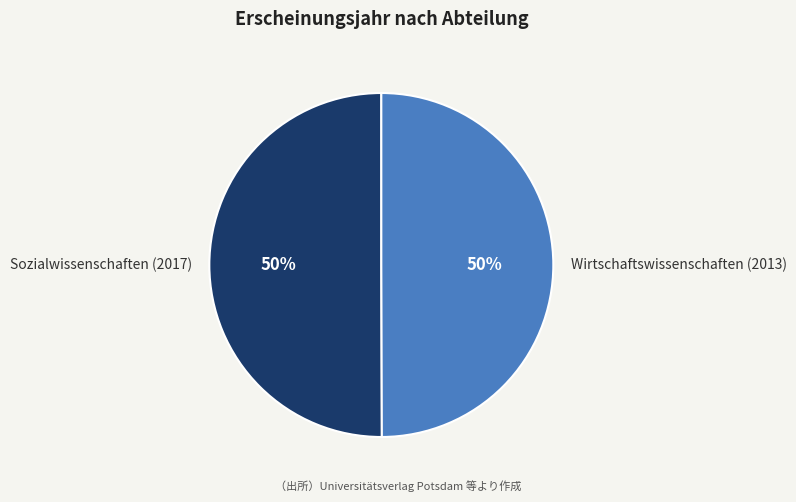

Is the sum of Sozialwissenschaften (2017) and Wirtschaftswissenschaften (2013) greater than half?

Yes